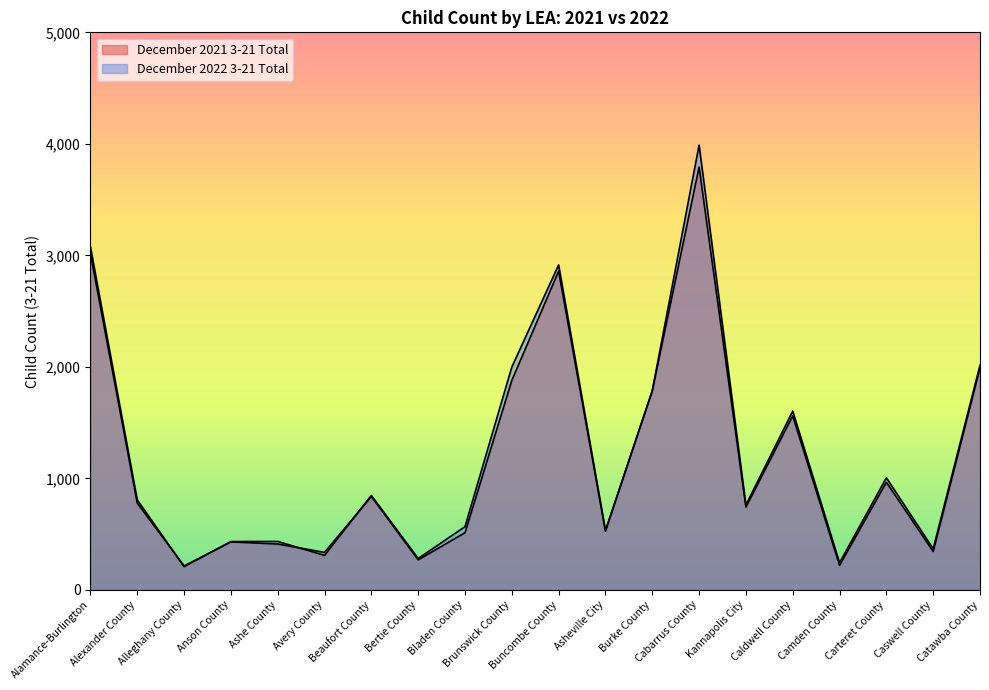

Which category has the lowest value in the December 2021 3-21 Total series?

Alleghany County